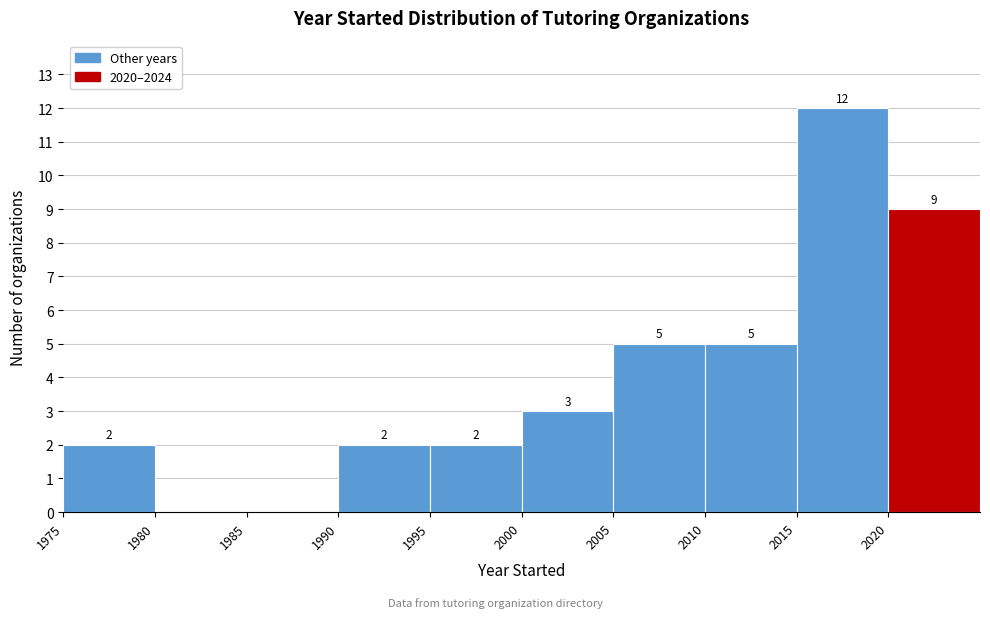

Over which range of the x-axis is the bar tallest?

2015 to 2020